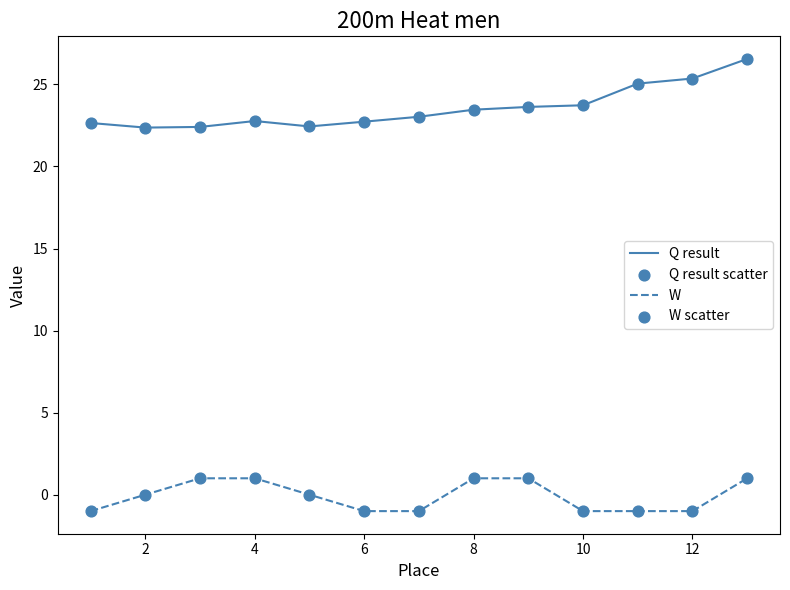

What is the difference between the maximum and minimum values in the Q result series?

4.2